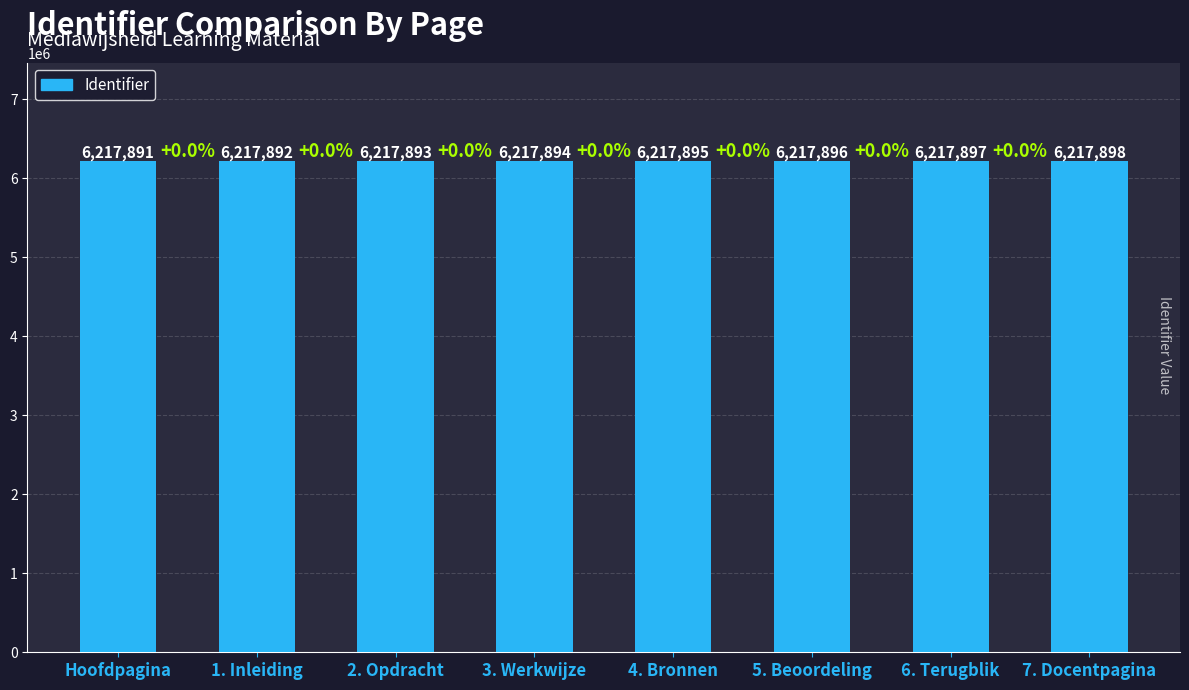

Reading right to left, list all the values displayed in this chart.

6217898	6217897	6217896	6217895	6217894	6217893	6217892	6217891